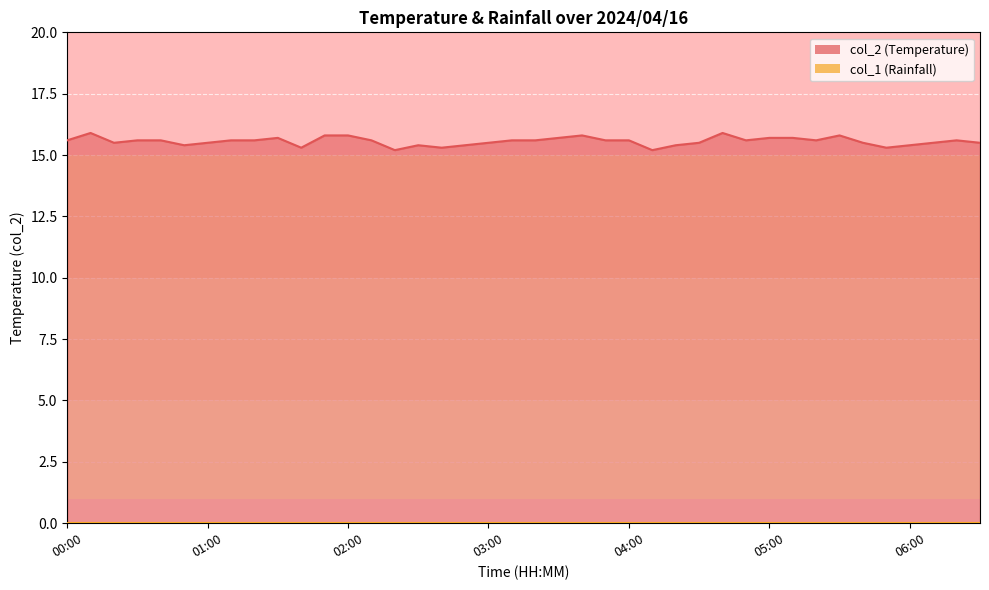

True or false: the data has more than 1 interior local peaks.

True